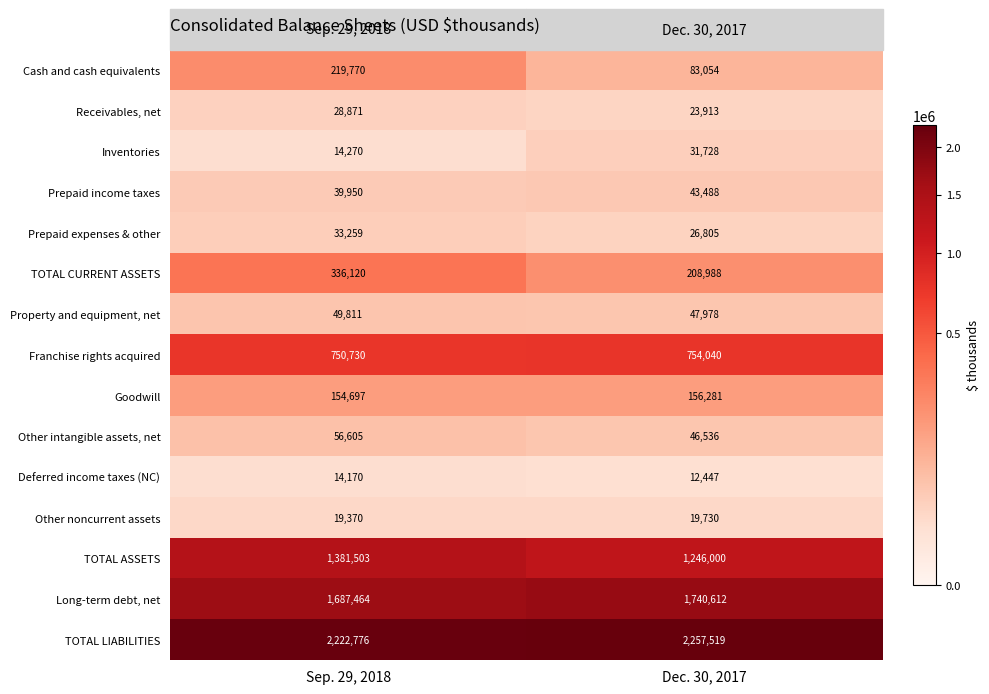

At how many categories does at least one series exceed 43205?

2